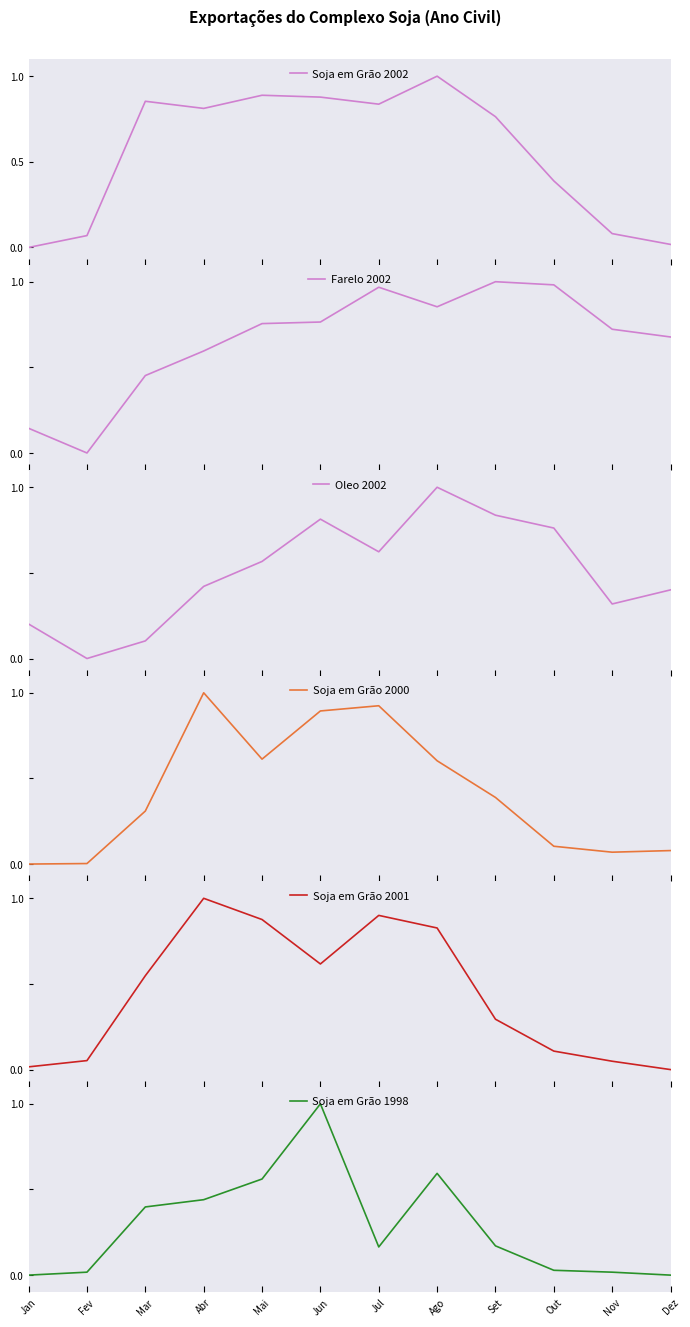

Rank the series at Jun from highest to lowest value.

Soja em Grão 1998, Soja em Grão 2000, Soja em Grão 2002, Oleo 2002, Farelo 2002, Soja em Grão 2001